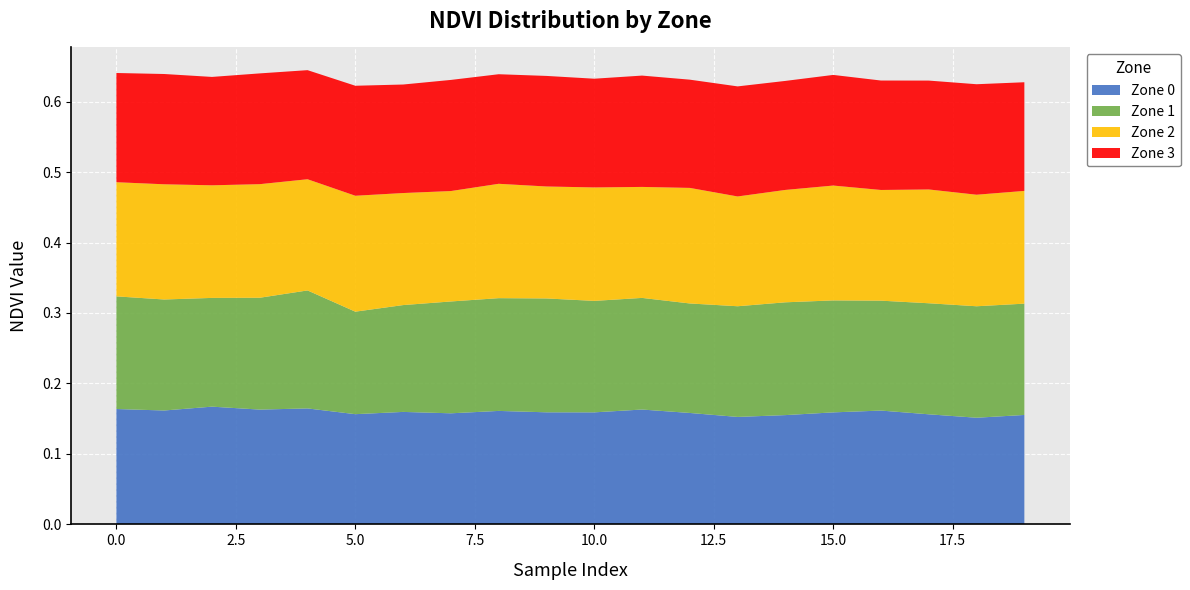

Reading left to right, what are all the values shown in this chart?

Zone 0: 0.2	0.2	0.2	0.2	0.2	0.2	0.2	0.2	0.2	0.2	0.2	0.2	0.2	0.2	0.2	0.2	0.2	0.2	0.2	0.2
Zone 1: 0.2	0.2	0.2	0.2	0.2	0.1	0.2	0.2	0.2	0.2	0.2	0.2	0.2	0.2	0.2	0.2	0.2	0.2	0.2	0.2
Zone 2: 0.2	0.2	0.2	0.2	0.2	0.2	0.2	0.2	0.2	0.2	0.2	0.2	0.2	0.2	0.2	0.2	0.2	0.2	0.2	0.2
Zone 3: 0.2	0.2	0.2	0.2	0.2	0.2	0.2	0.2	0.2	0.2	0.2	0.2	0.2	0.2	0.2	0.2	0.2	0.2	0.2	0.2